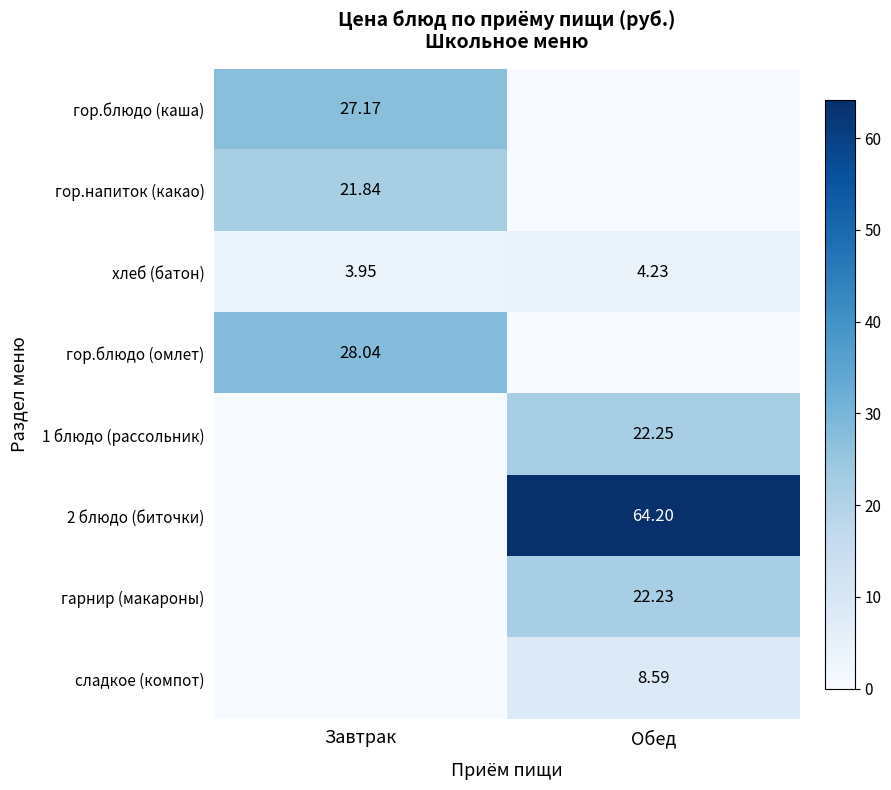

How many distinct data groups are displayed?

8